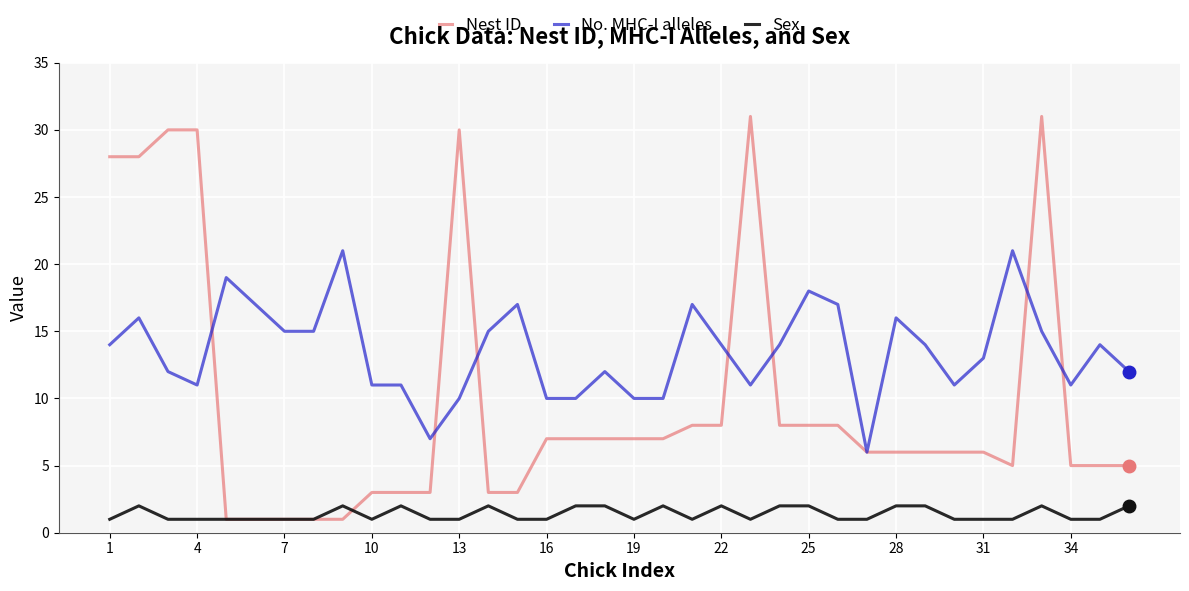

What is the highest value of the Nest ID series?

31